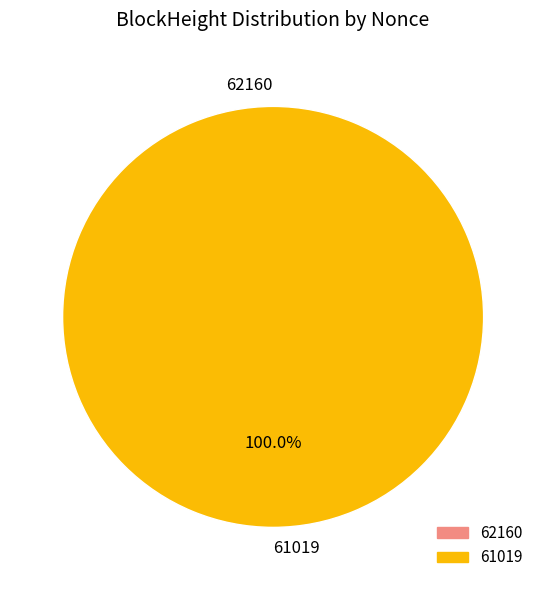

Which category has the biggest portion of the pie?

61019